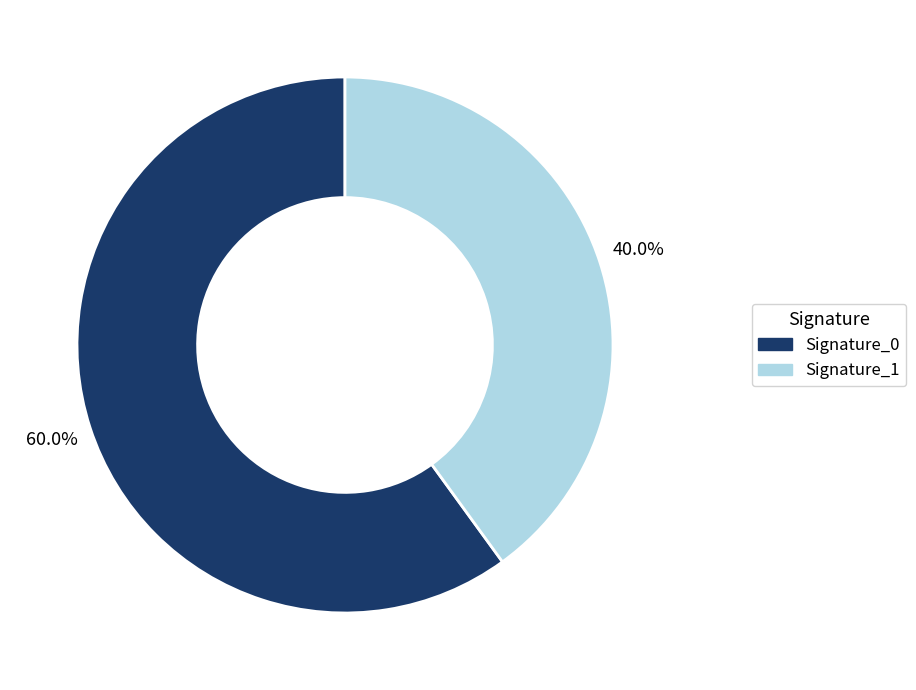

Is there a majority slice in this chart?

Yes